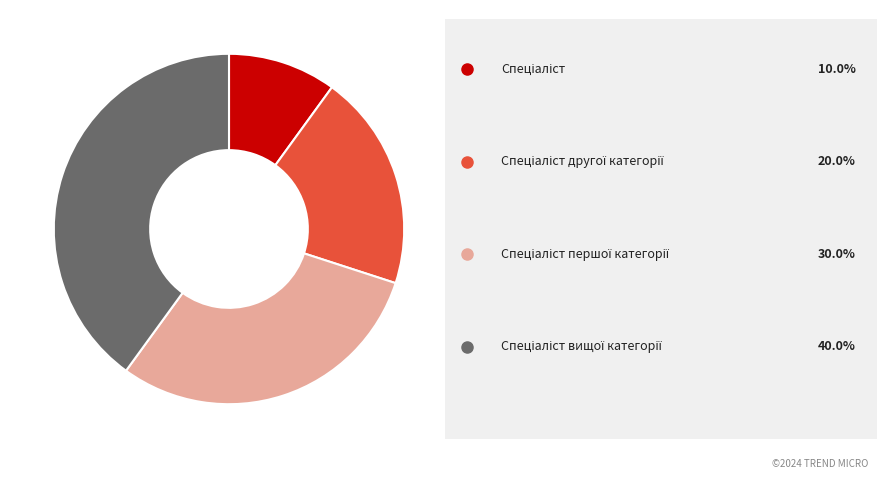

Does any single category account for the majority?

No